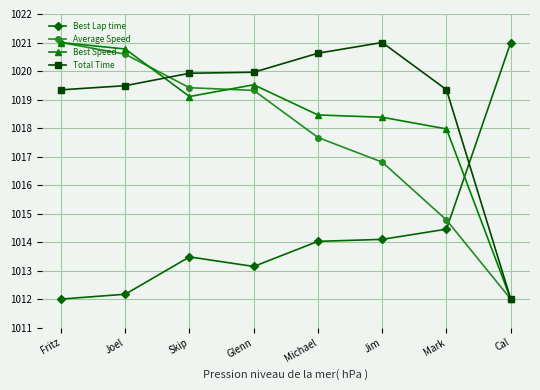

How many times do Best Lap time and Average Speed cross each other?

1